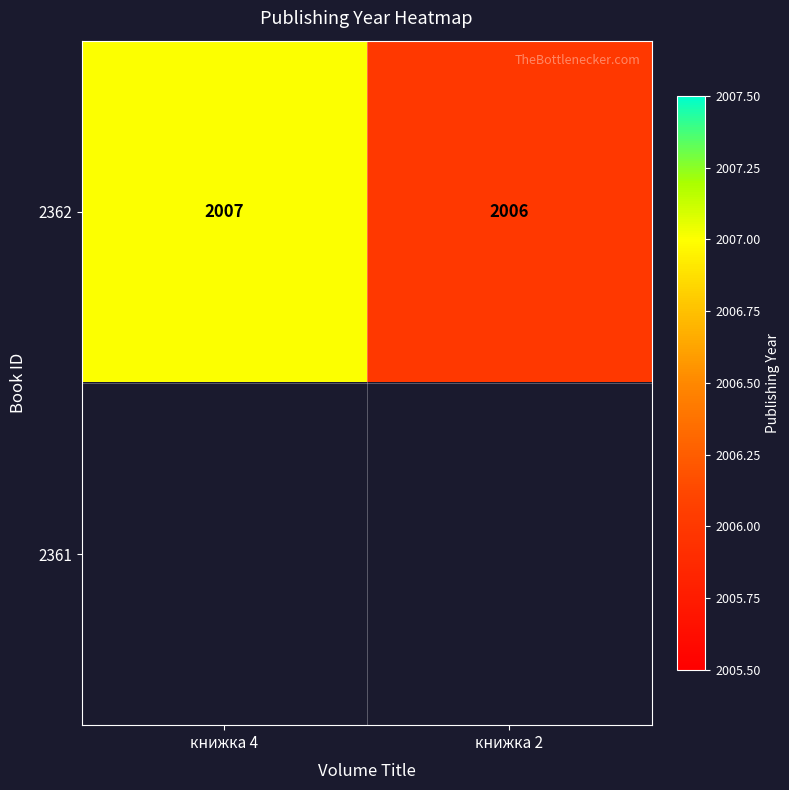

True or false: 2362 has a value of 2007 at книжка 4.

True